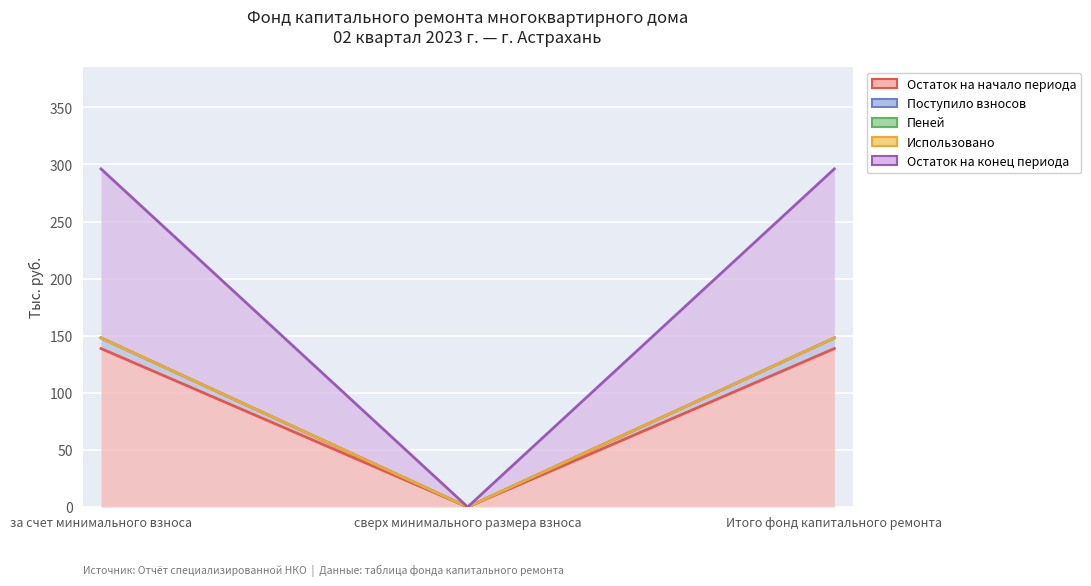

At which category does the chart reach its minimum across all series?

сверх минимального размера взноса